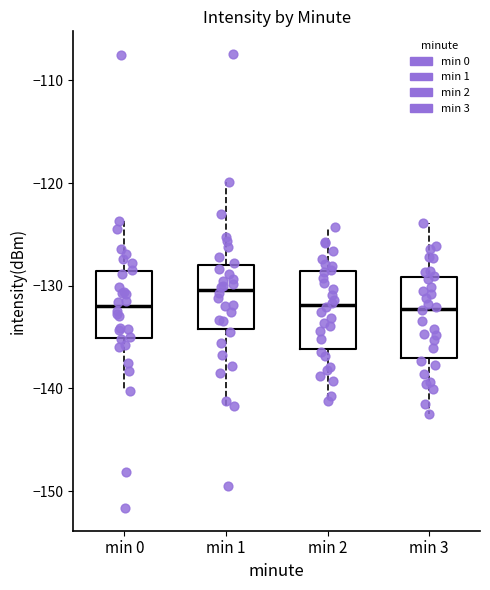

Where does the median line of the box for min 3 sit on the y-axis? The values are not printed on the chart, so give them approximately, as read against the axis.

-132